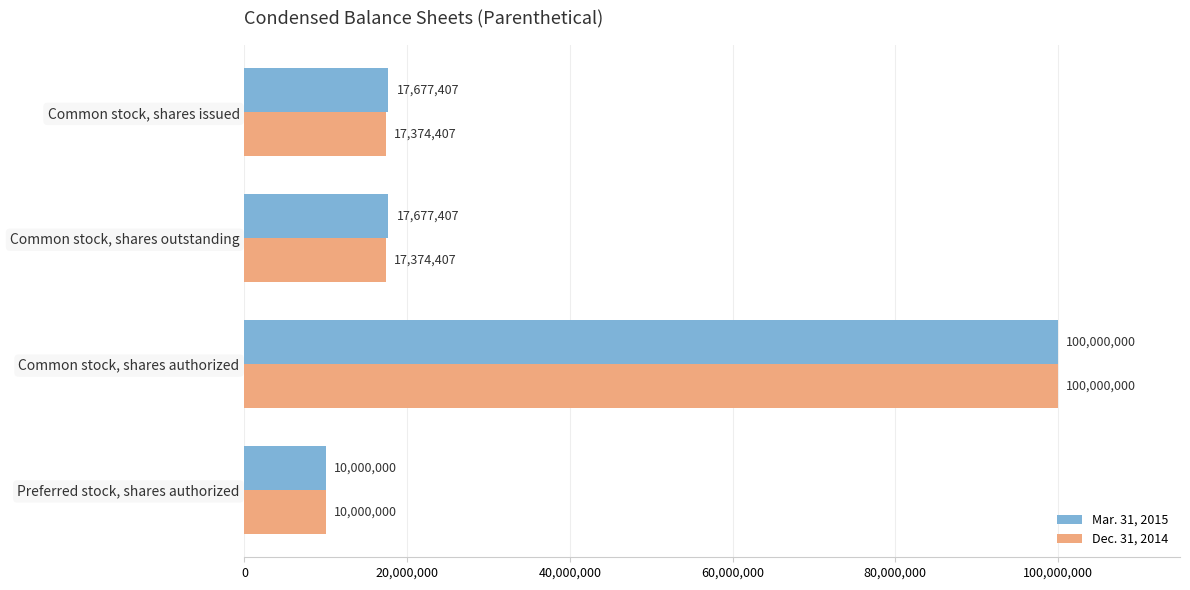

Is it true that Dec. 31, 2014 equals 16115841 at Preferred stock, shares authorized?

False